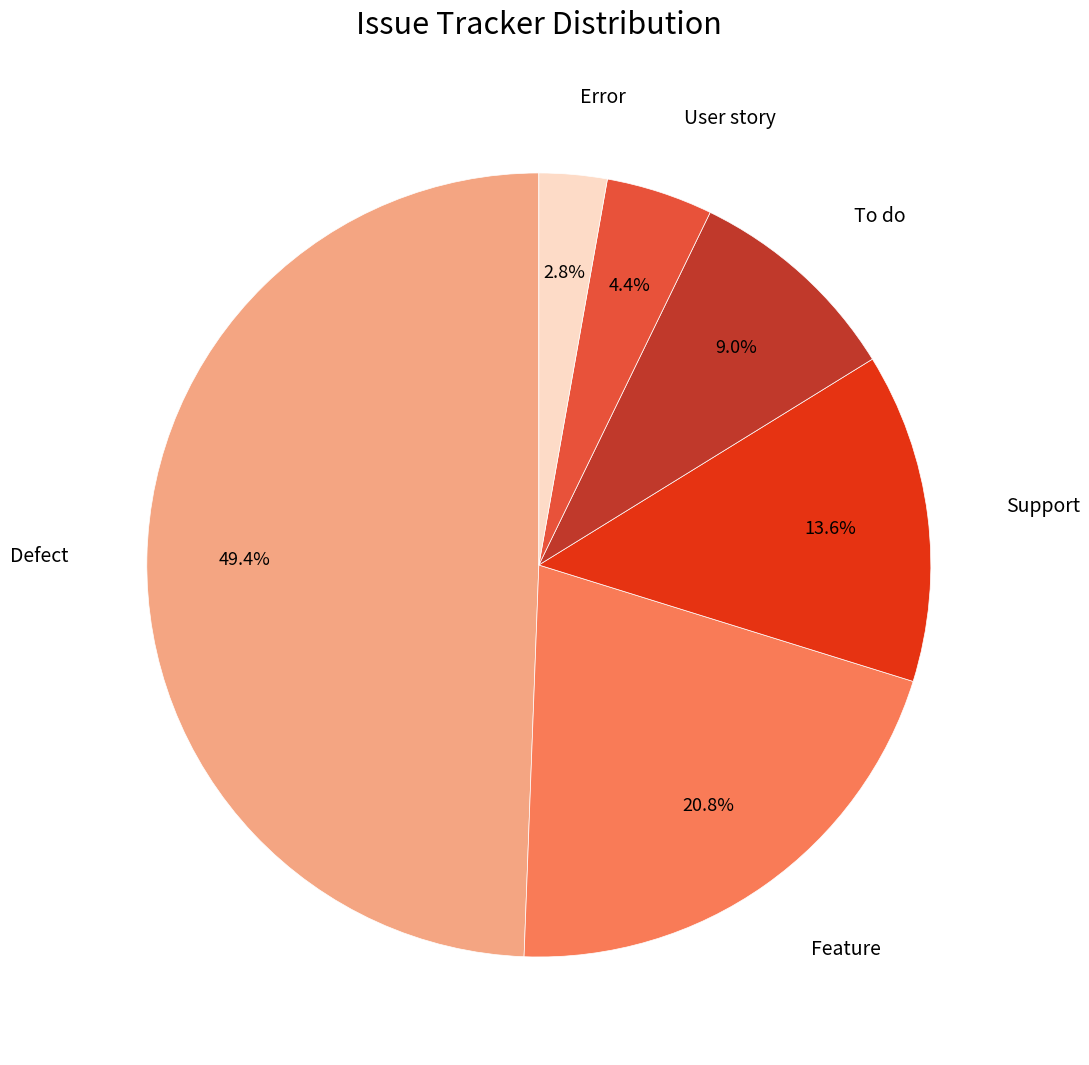

Is there a majority slice in this chart?

No